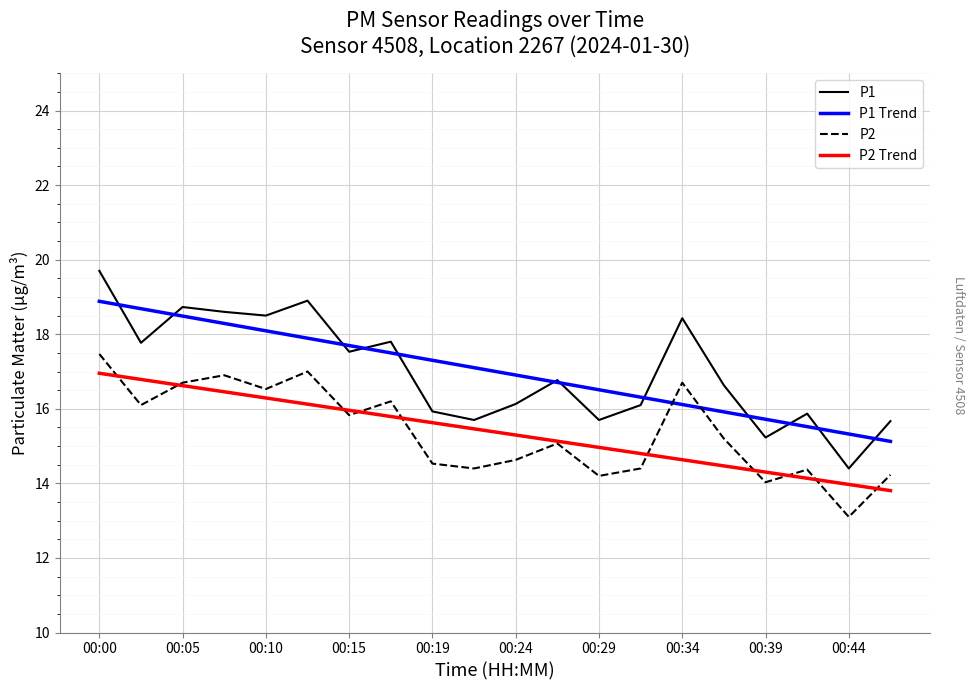

What are all the series names shown in the legend?

P1, P1 Trend, P2, P2 Trend